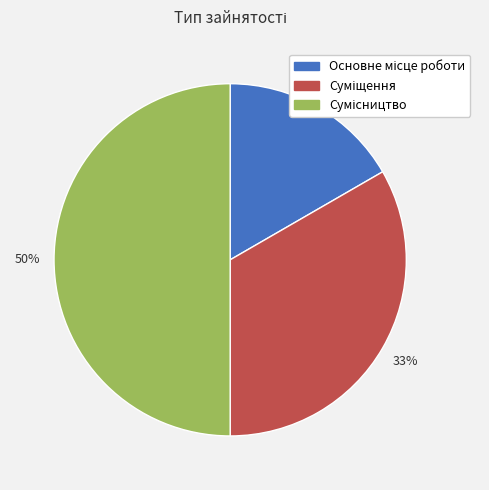

To the nearest percent, what is the difference between the largest and smallest slice percentages?

33%